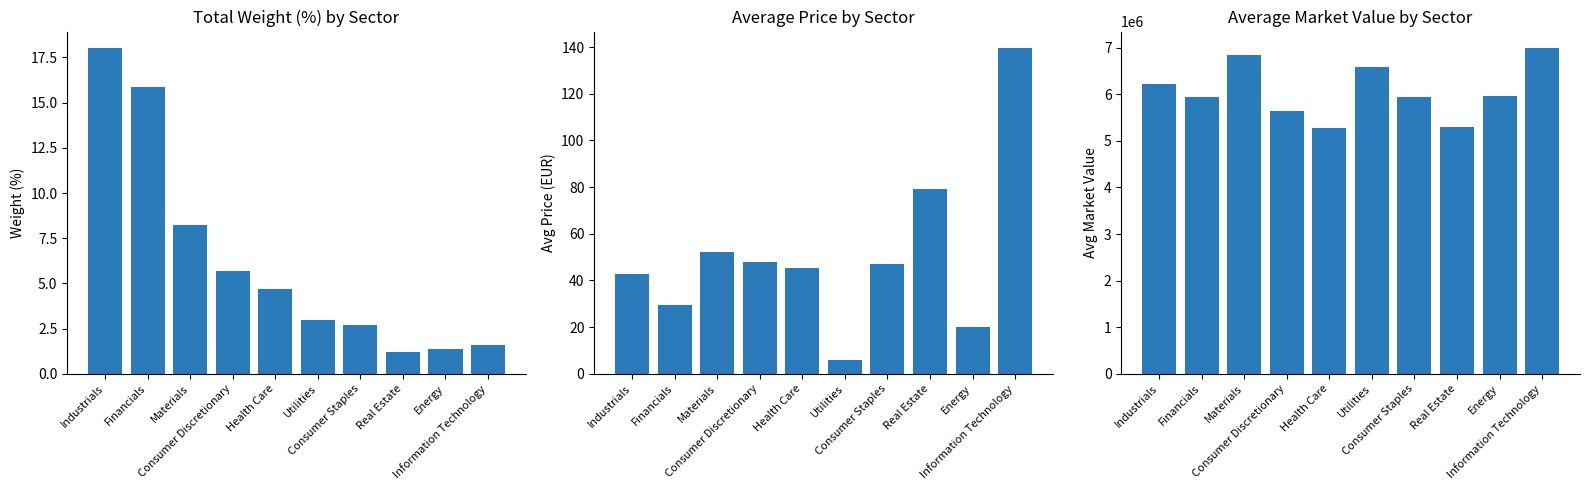

What is the label of the 9th bar from the right?

Financials